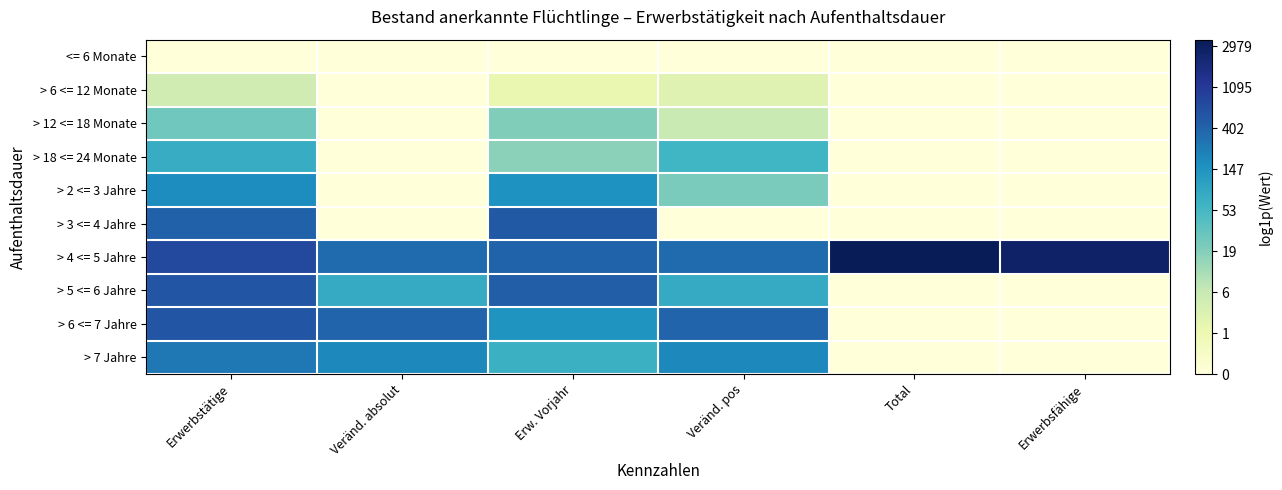

What is the total value across all series at Total?

8.2